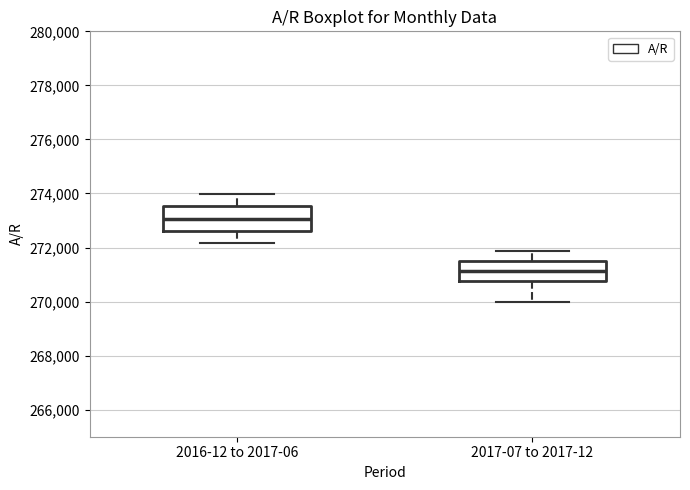

Reading left to right, transcribe this box plot: for each box, give where its median line is, the range the box spans, and where its two whiskers end, as read against the y-axis. The values are not printed on the chart, so give them approximately, as read against the axis.

2016-12 to 2017-06: median 273000, box 272600 to 273600, whiskers 272200 to 274000
2017-07 to 2017-12: median 271200, box 270800 to 271400, whiskers 270000 to 271800